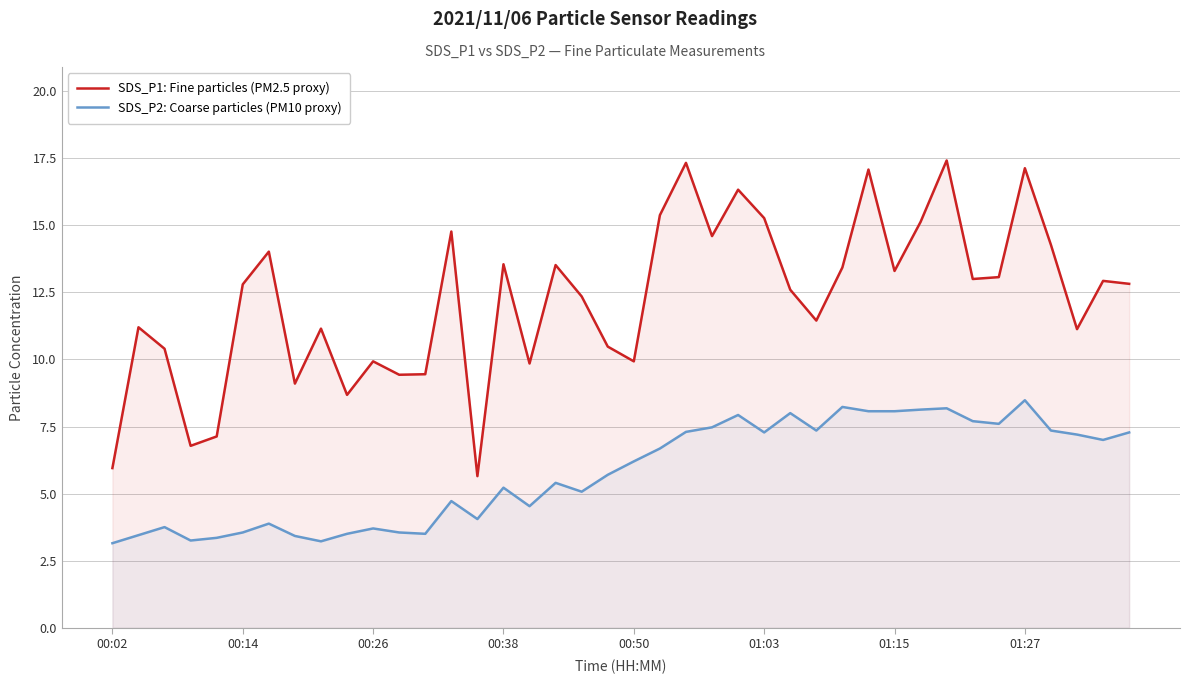

Where is SDS_P1: Fine particles (PM2.5 proxy) nearest to the value 11?

37